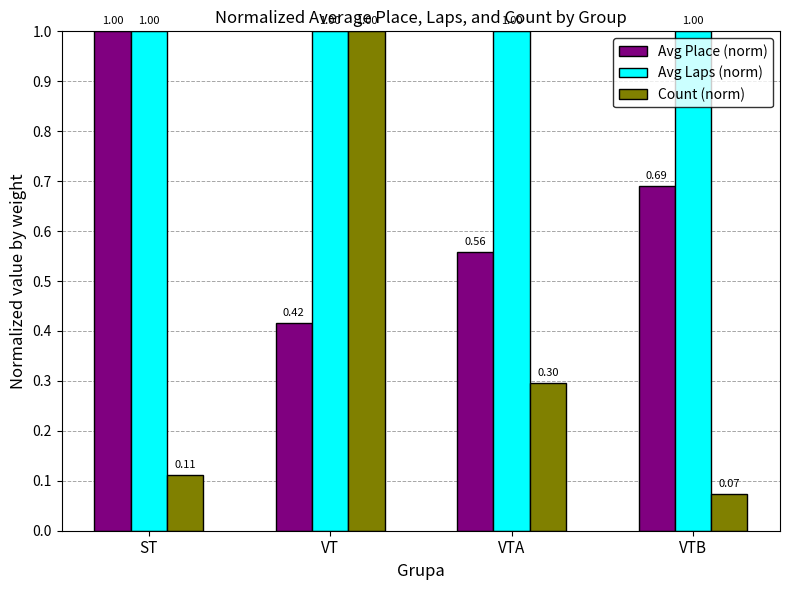

What position from the left is VTA?

3